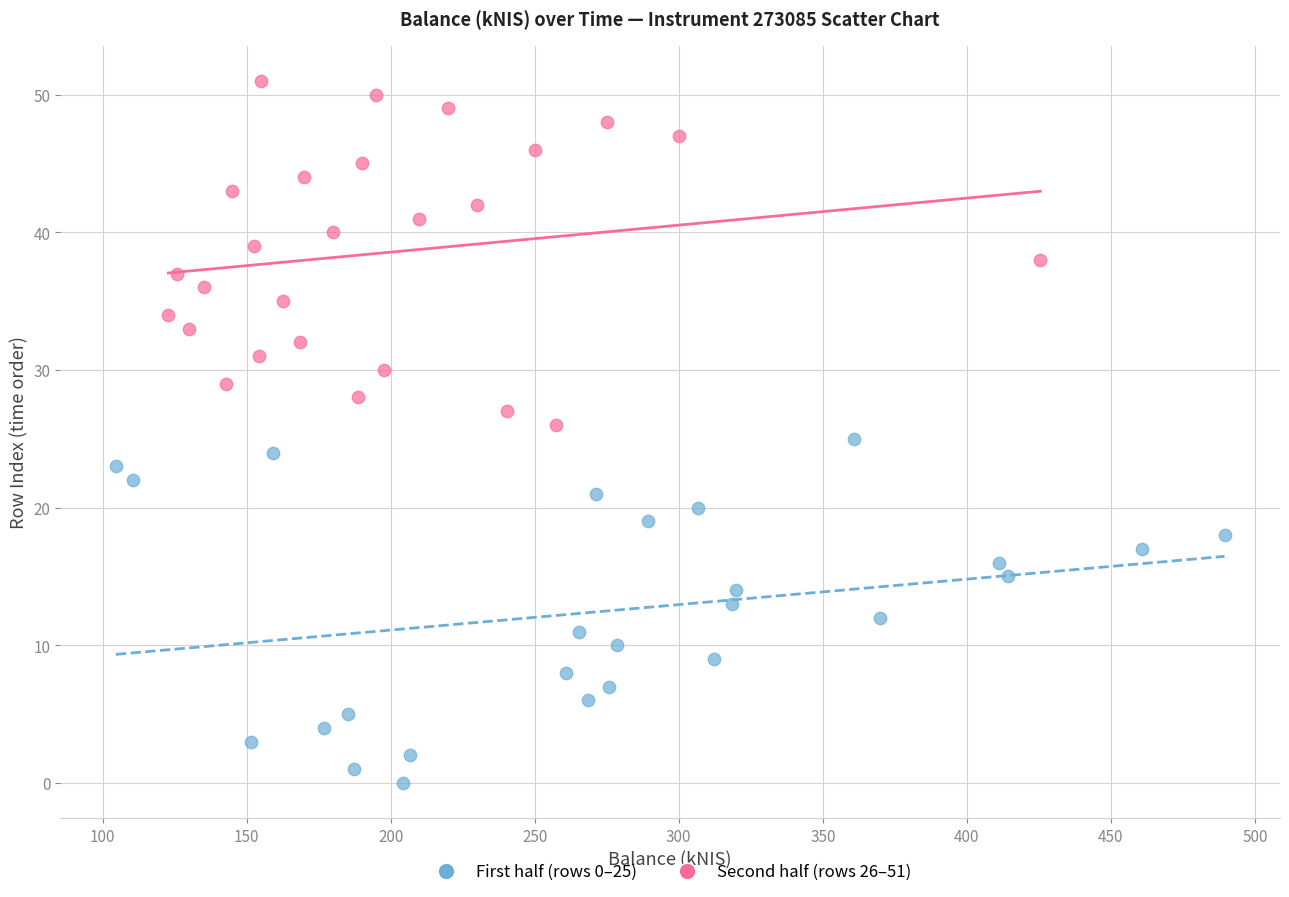

Which series contains the lowest Y value?

First half (rows 0–25)